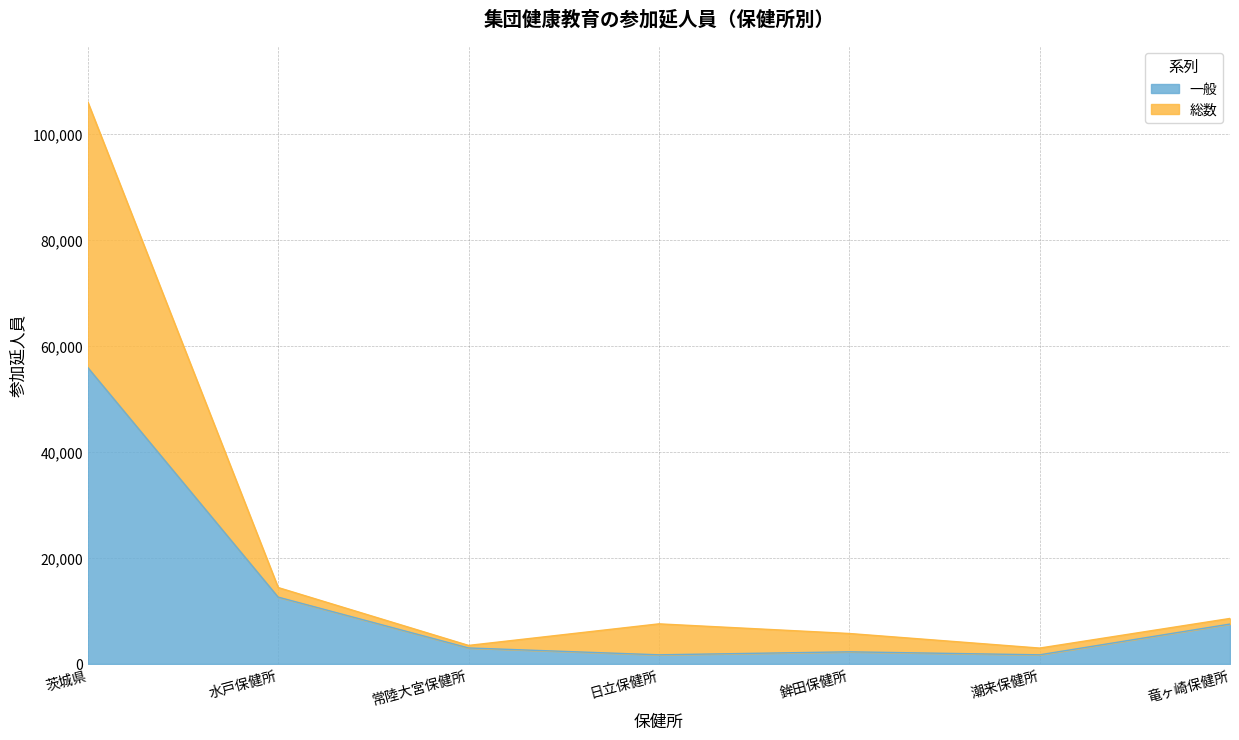

How many lines are shown in the chart?

2